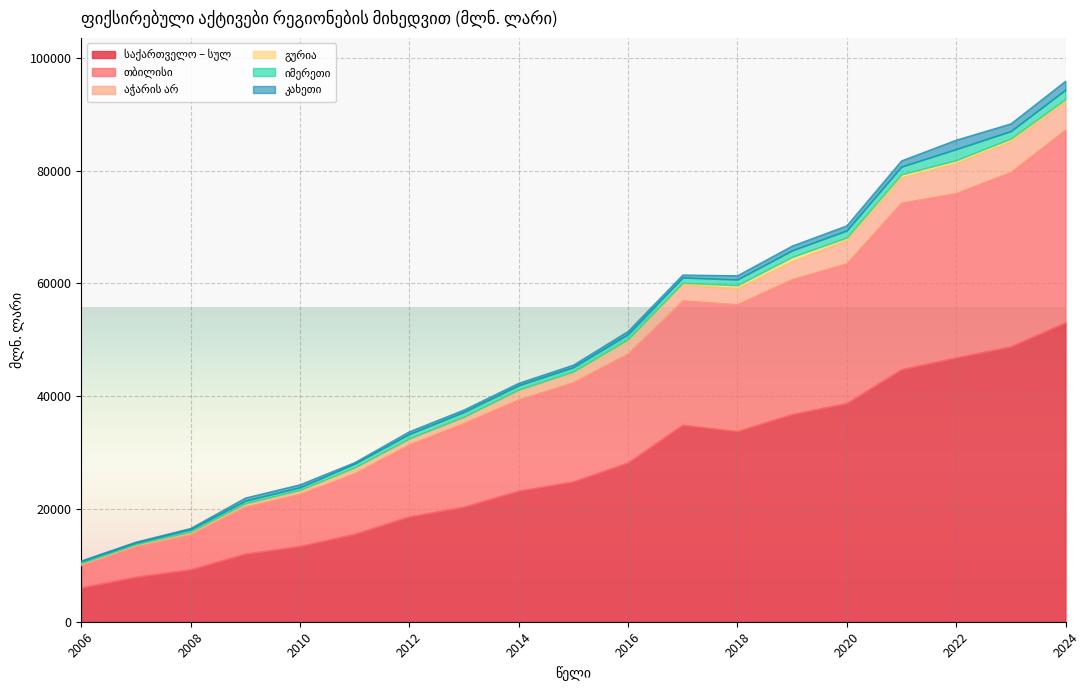

What is the approximate value of საქართველო – სულ at 2007?

7935.9